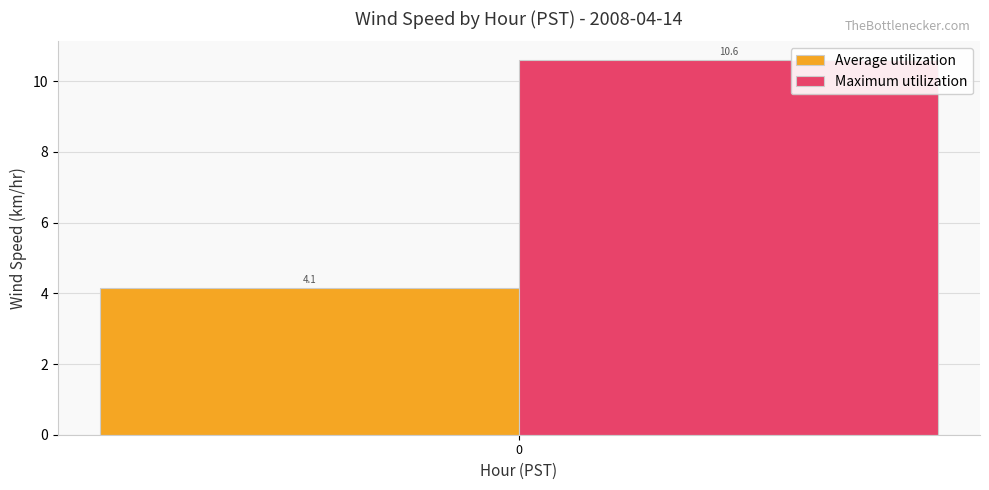

List the series in order of their peak value, lowest first.

Average utilization, Maximum utilization